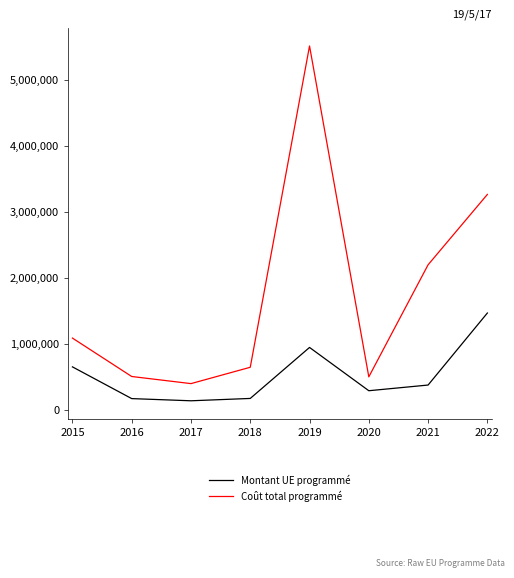

True or false: Coût total programmé and Montant UE programmé cross at least once.

False